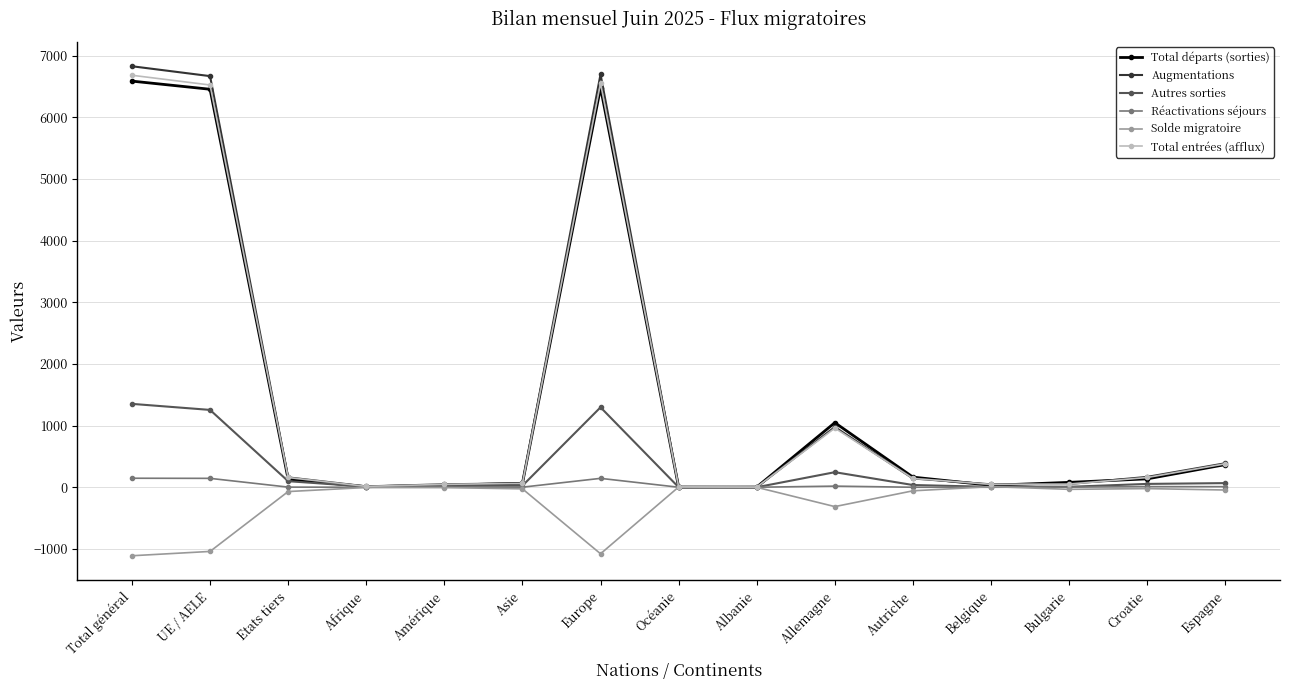

What is the spread (max minus min) of values at Croatie?

190